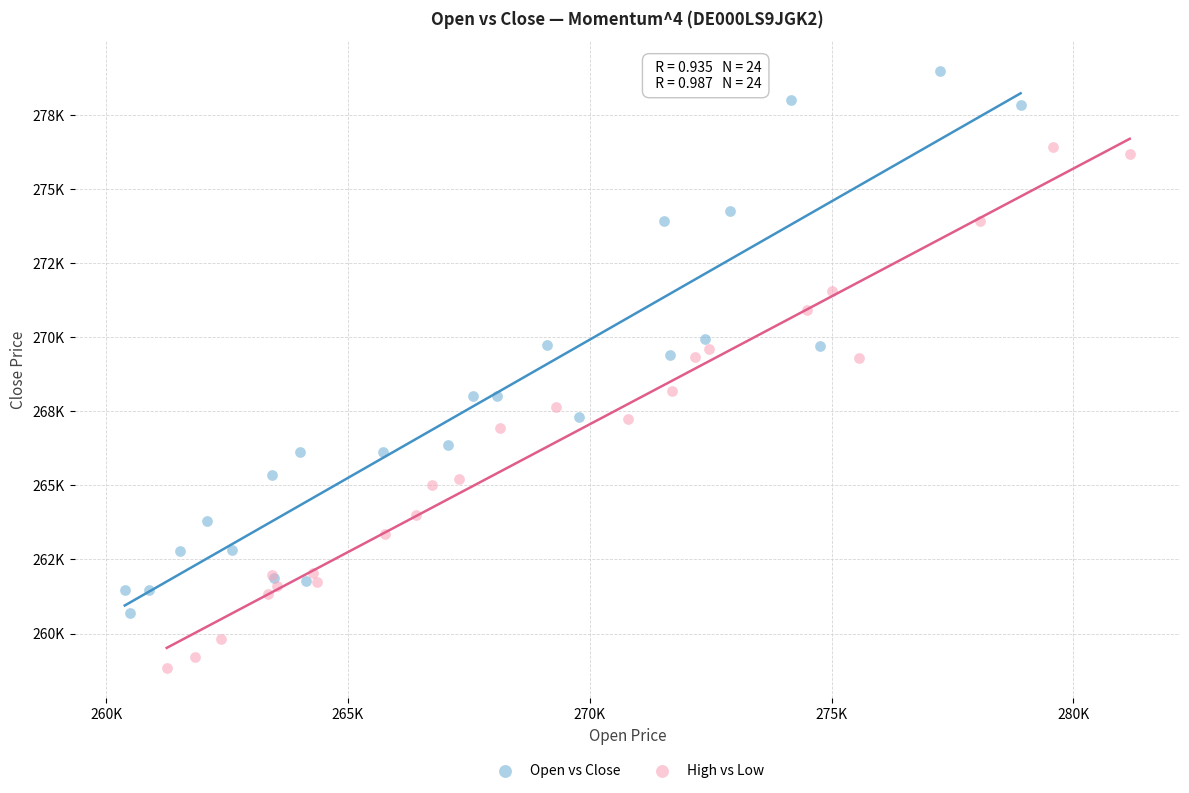

Which series has the largest Y range (max minus min)?

Open vs Close